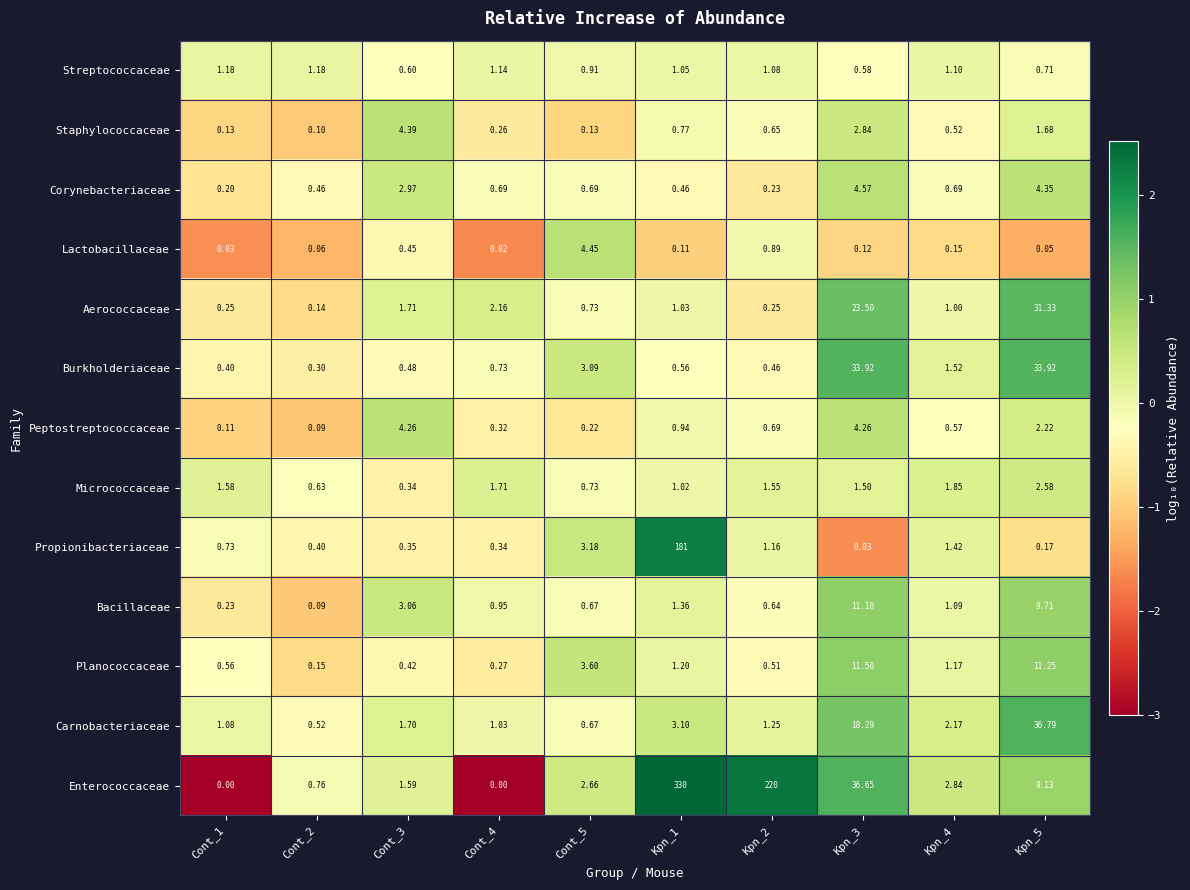

Is the value of Enterococcaceae at Kpn_2 greater than the value of Aerococcaceae at Cont_4?

Yes